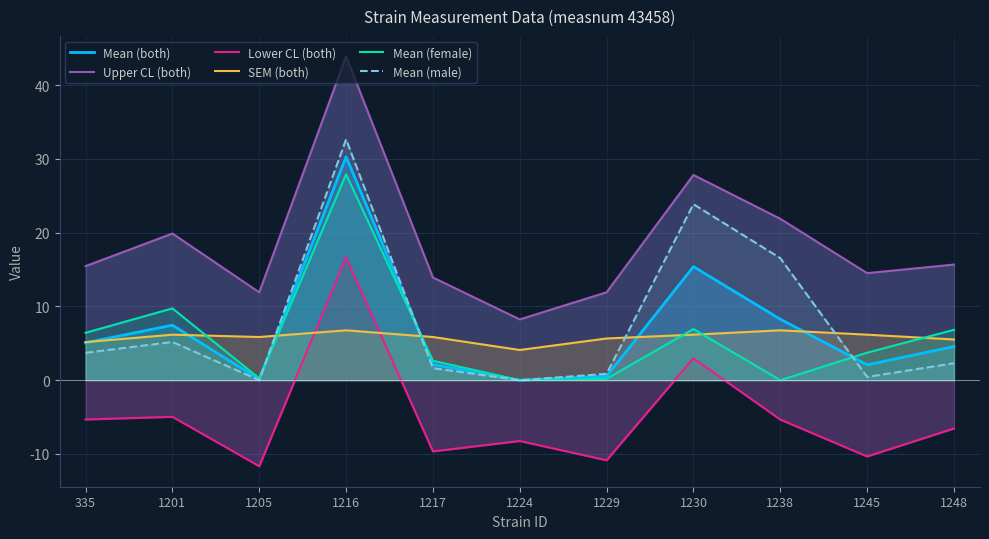

What is the sum of the Mean (female) values at 1229 and 1205?

0.5